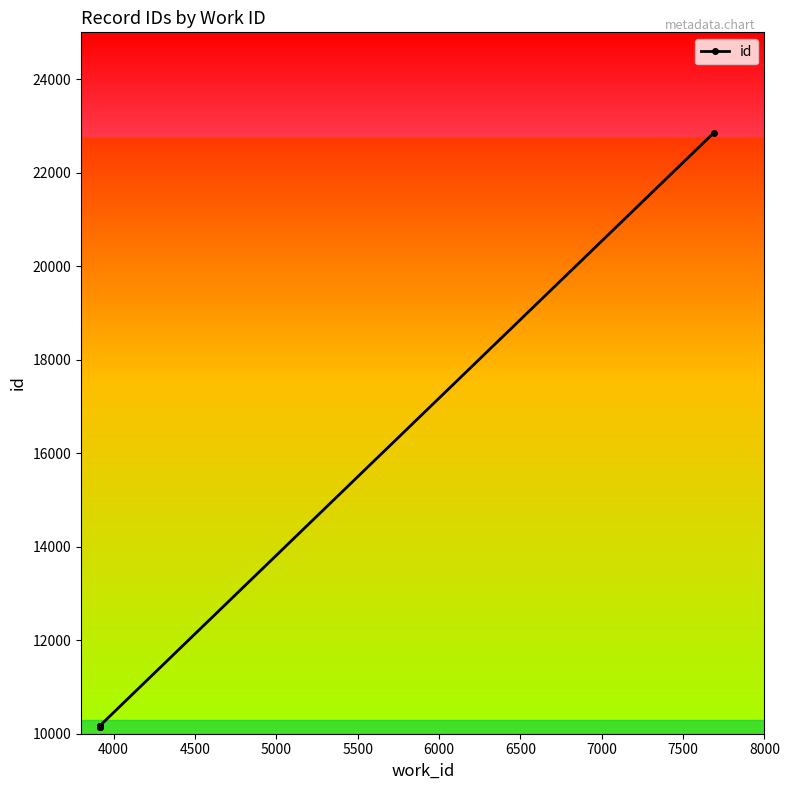

What is the greatest value displayed?

22853